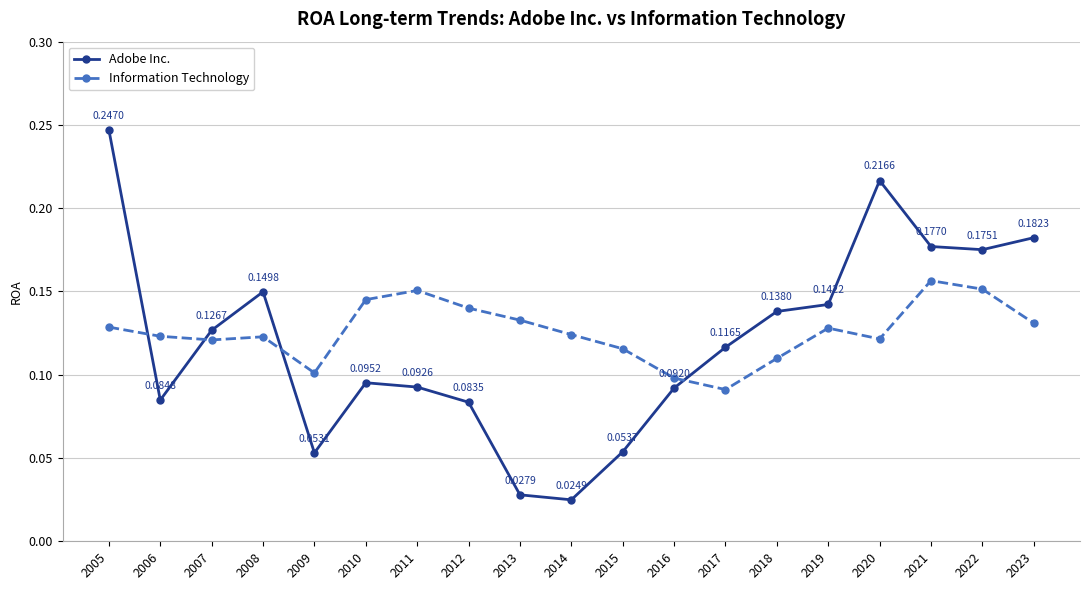

List the series in order of their peak value, lowest first.

Information Technology, Adobe Inc.